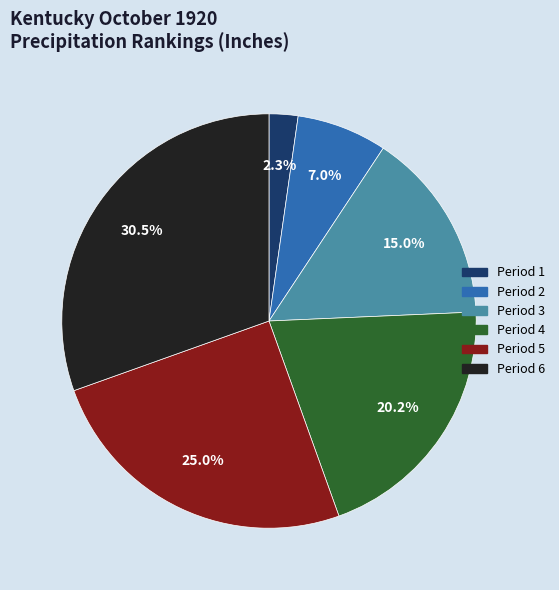

To the nearest percent, what portion does Period 1 represent?

2%